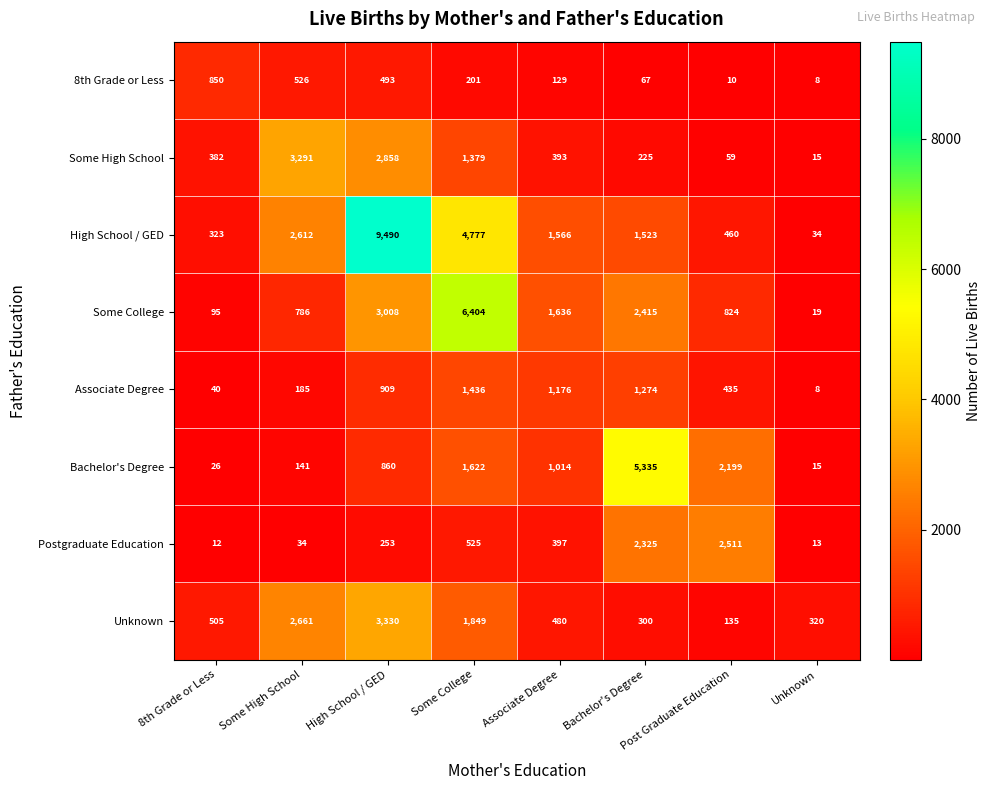

What is the spread (max minus min) of values at Associate Degree?

1507